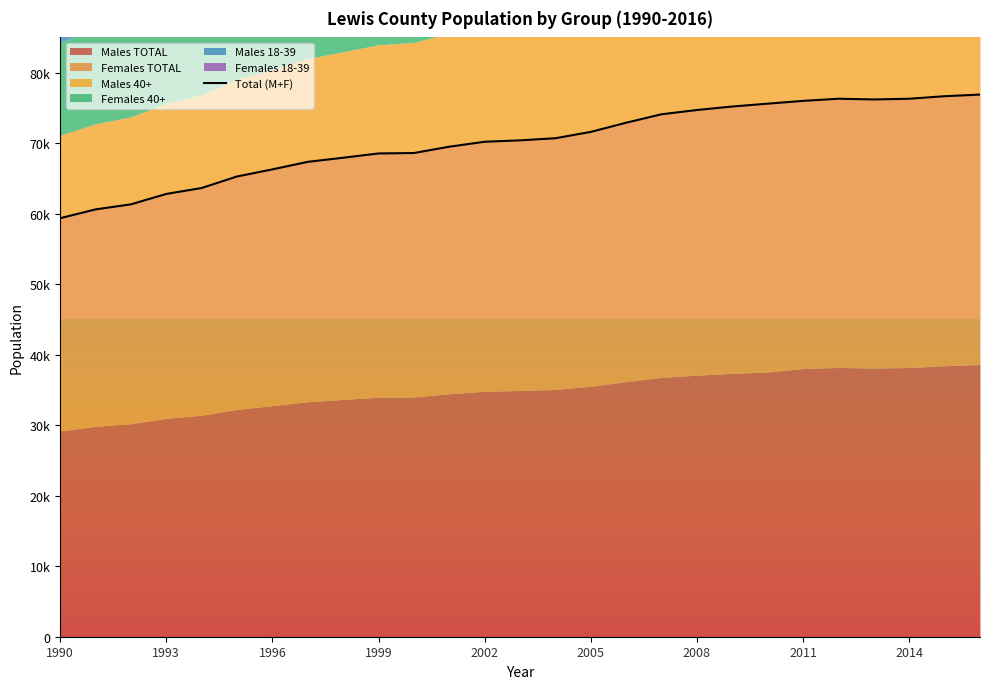

What is the maximum value shown in the chart?

76890